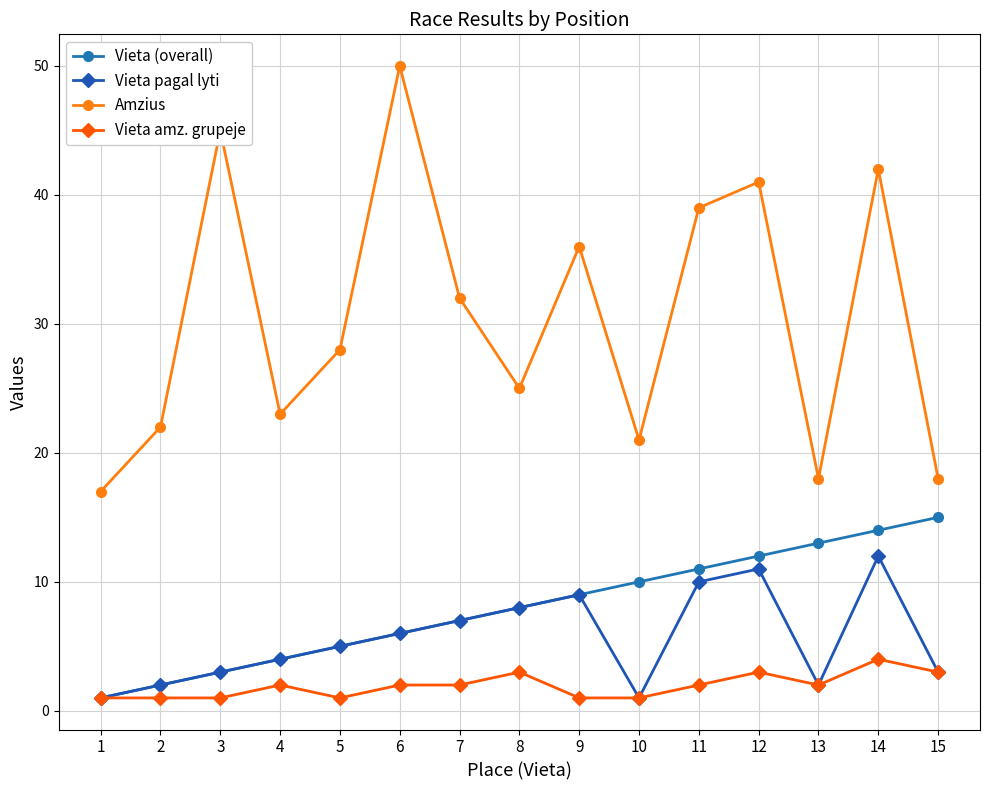

What is the minimum value shown in the chart?

1